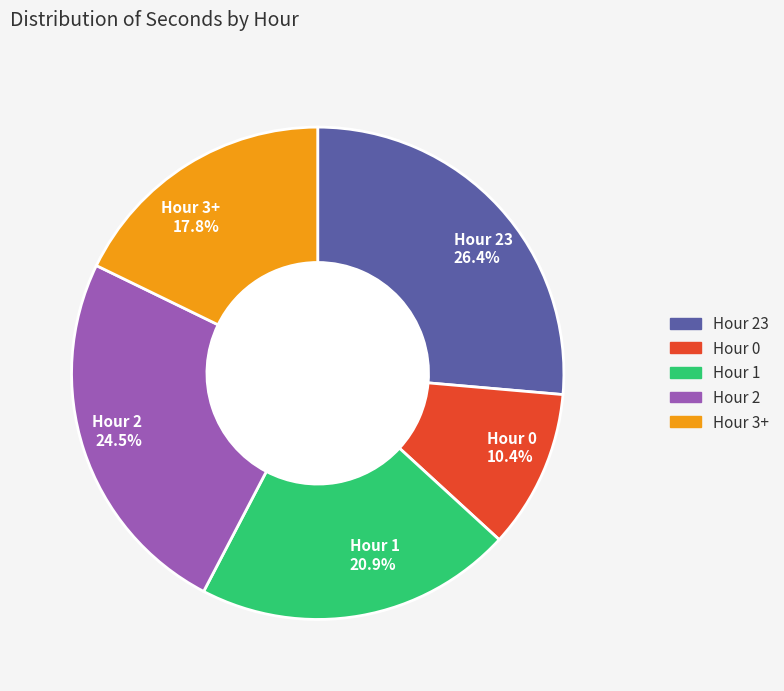

Is there any slice that represents more than half of the pie?

No